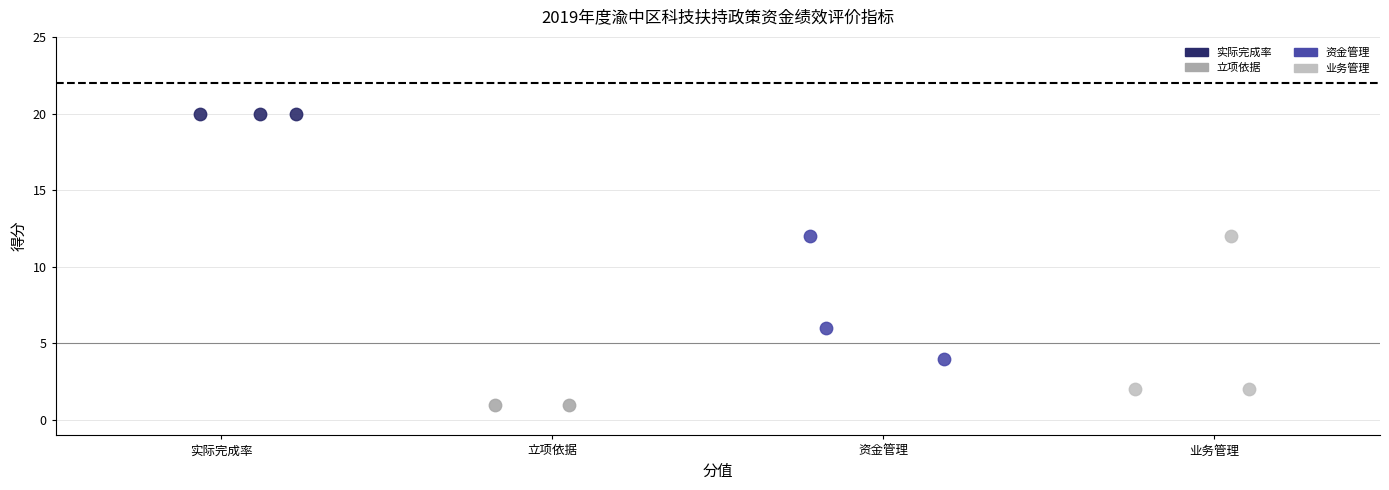

What are all the series names shown in the legend?

实际完成率, 立项依据, 资金管理, 业务管理